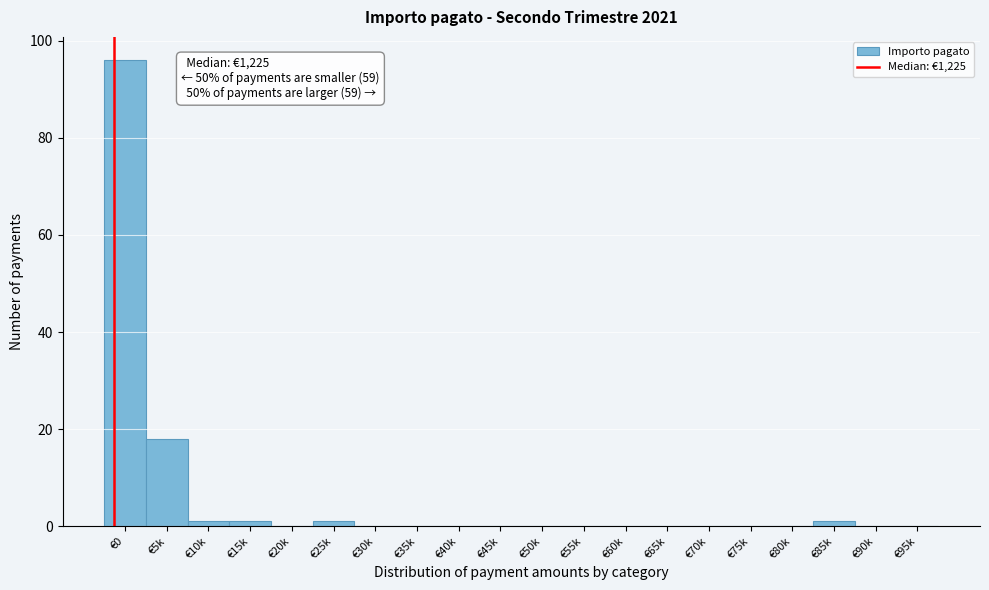

Reading left to right, what are all the values shown in this chart?

€0=96	€5k=18	€10k=1	€15k=1	€20k=0	€25k=1	€30k=0	€35k=0	€40k=0	€45k=0	€50k=0	€55k=0	€60k=0	€65k=0	€70k=0	€75k=0	€80k=0	€85k=1	€90k=0	€95k=0